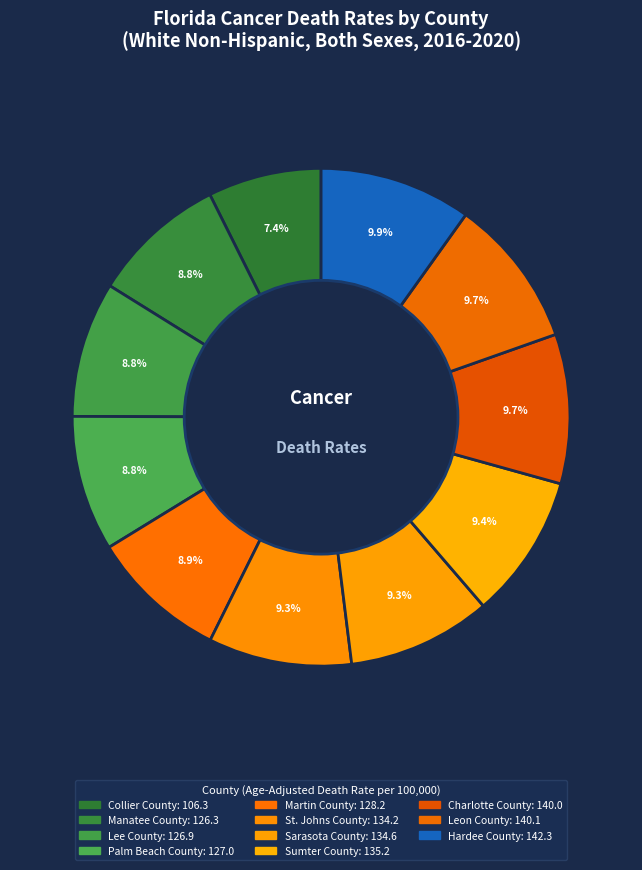

What percentage is the Leon County slice, to the nearest percent?

10%